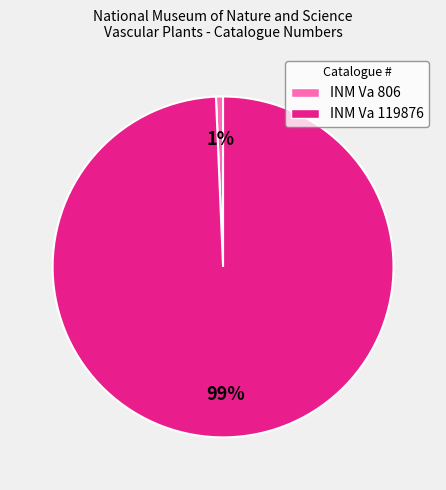

Combined, do INM Va 119876 and INM Va 806 account for over 50%?

Yes